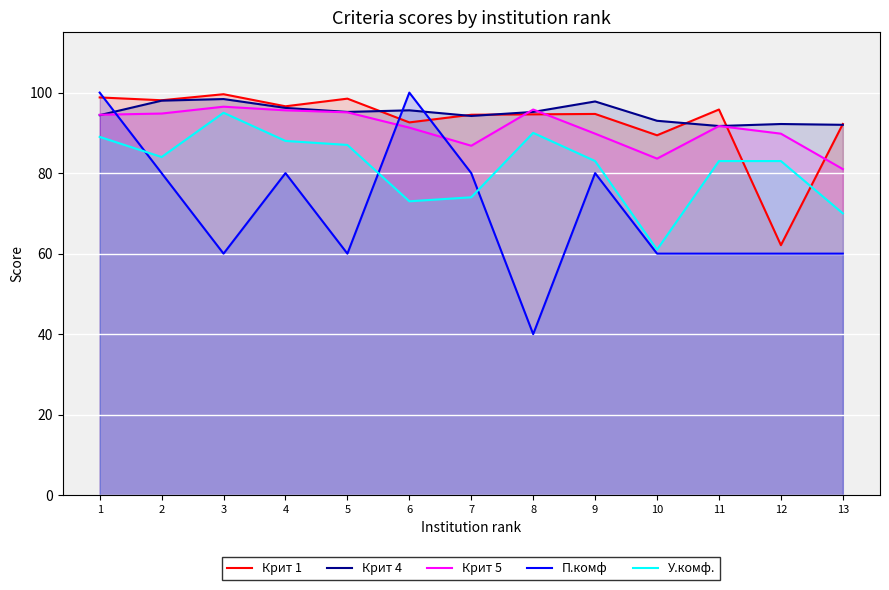

Which series changed the most between 7 and 8?

П.комф